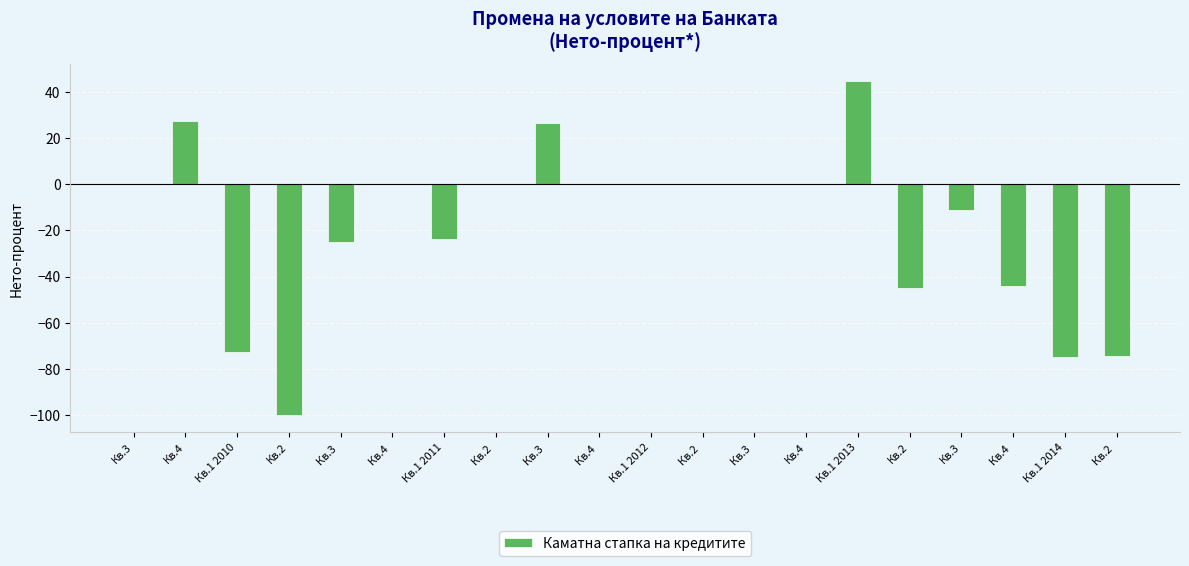

Are the bars horizontal?

No